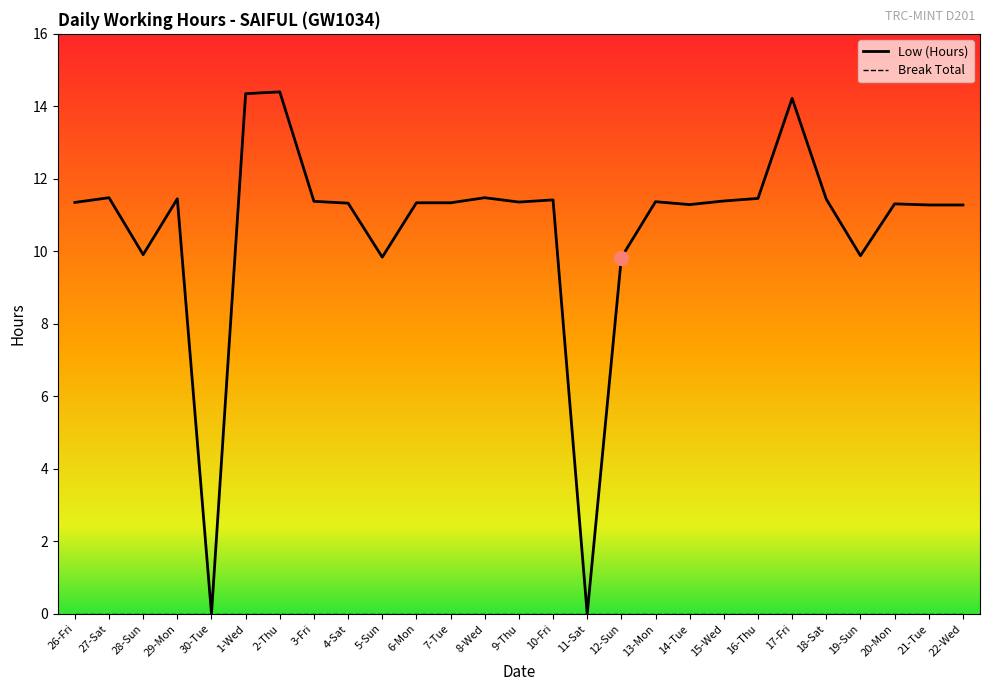

What is the sum of all values?

287.2